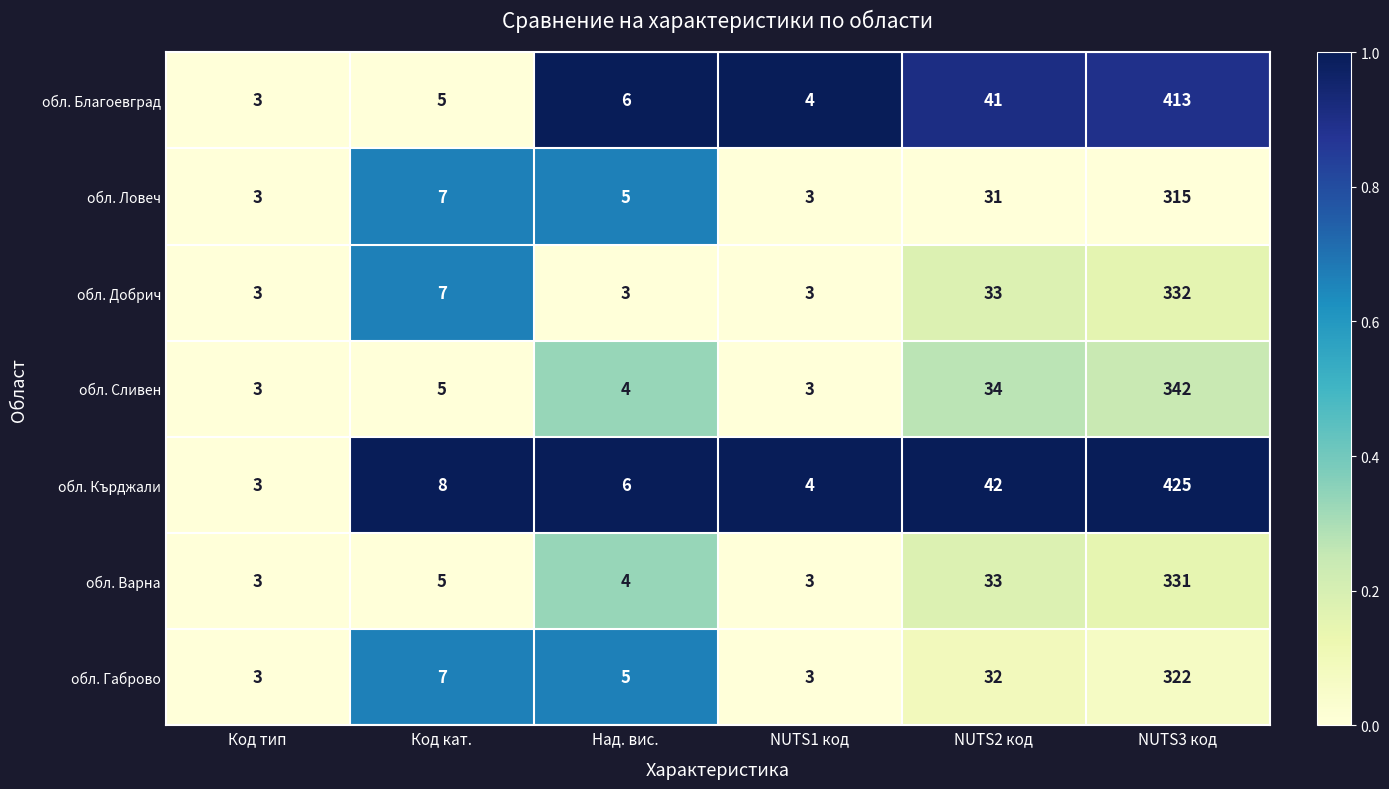

What is the sum of all обл. Габрово values?

372